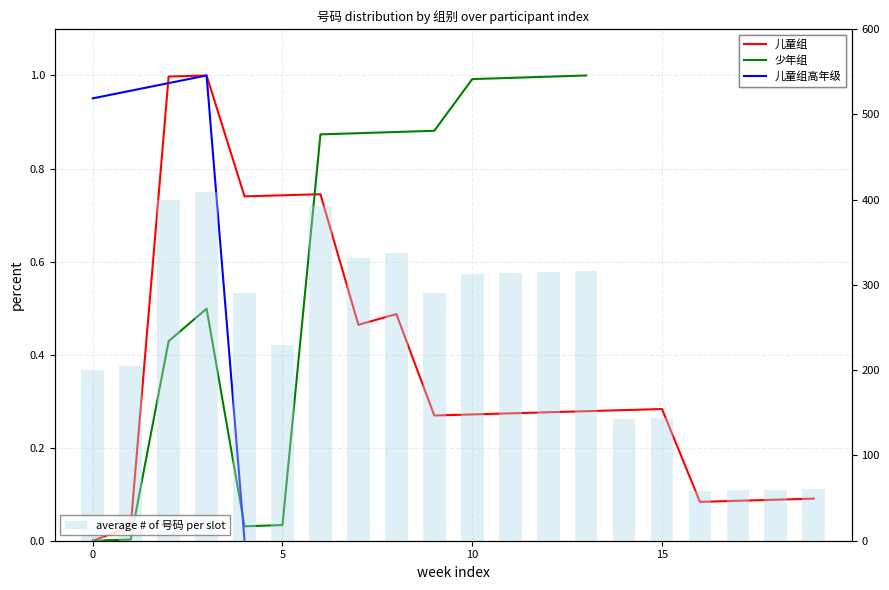

What is the difference between the maximum and minimum values in the 儿童组 series?

1.0